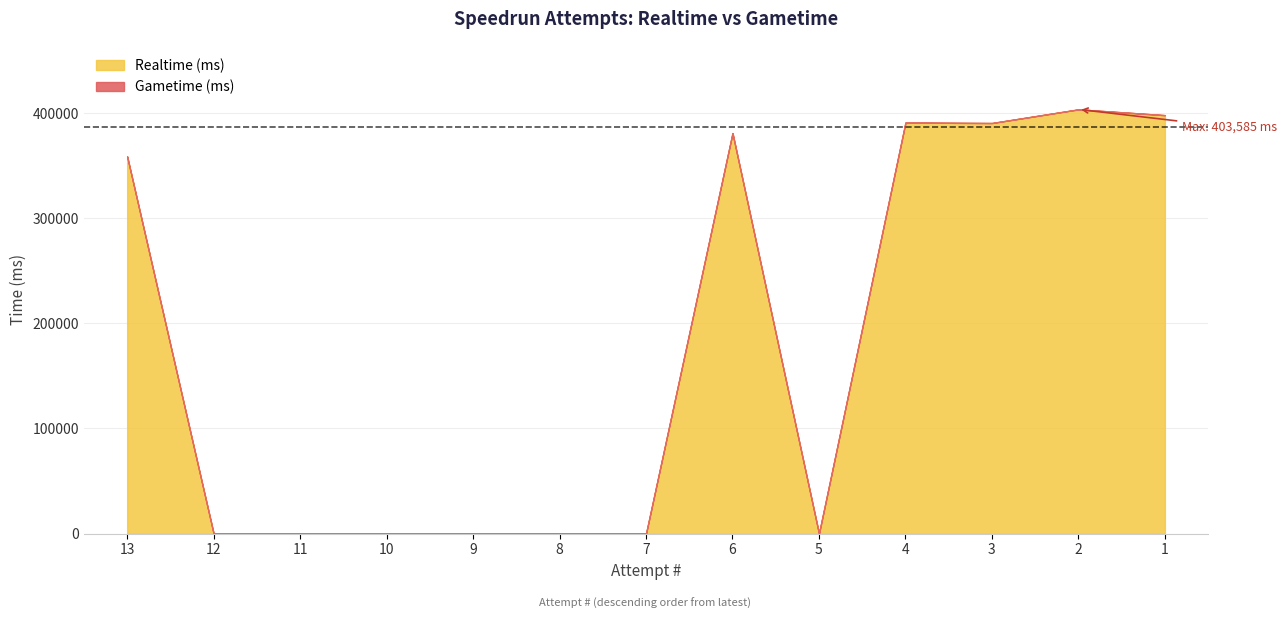

Between 1 and 2, which is larger?

2